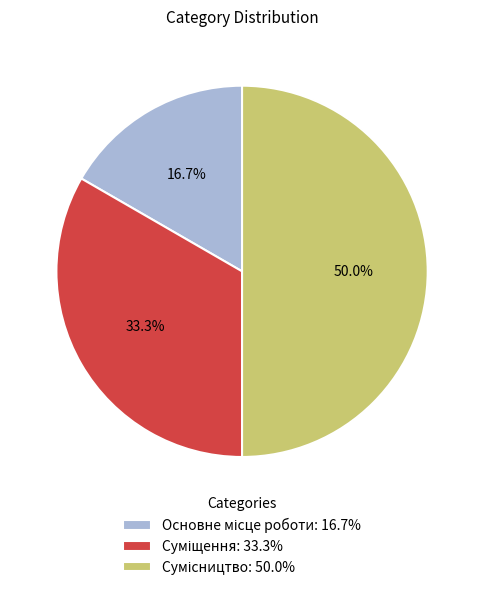

To the nearest percent, what is the difference between the largest and smallest slice percentages?

33%